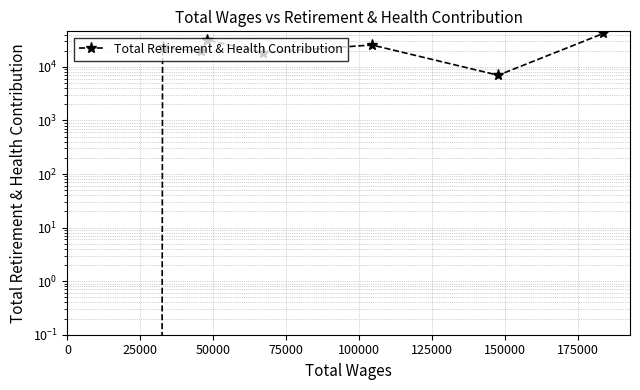

Reading left to right, what are all the values shown in this chart?

0	23224	19721	31697	18467	25656	6989	42168